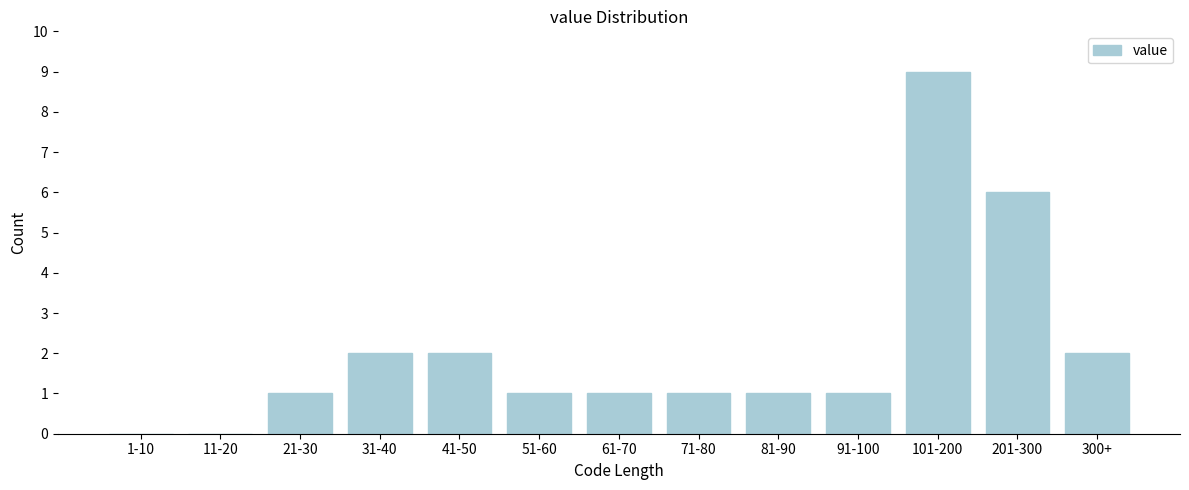

Reading left to right, transcribe all the data shown in this chart.

1-10=0	11-20=0	21-30=1	31-40=2	41-50=2	51-60=1	61-70=1	71-80=1	81-90=1	91-100=1	101-200=9	201-300=6	300+=2